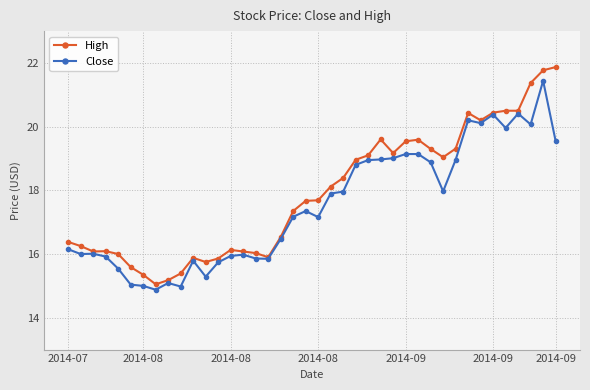

True or false: High has more than 2 interior local peaks.

True